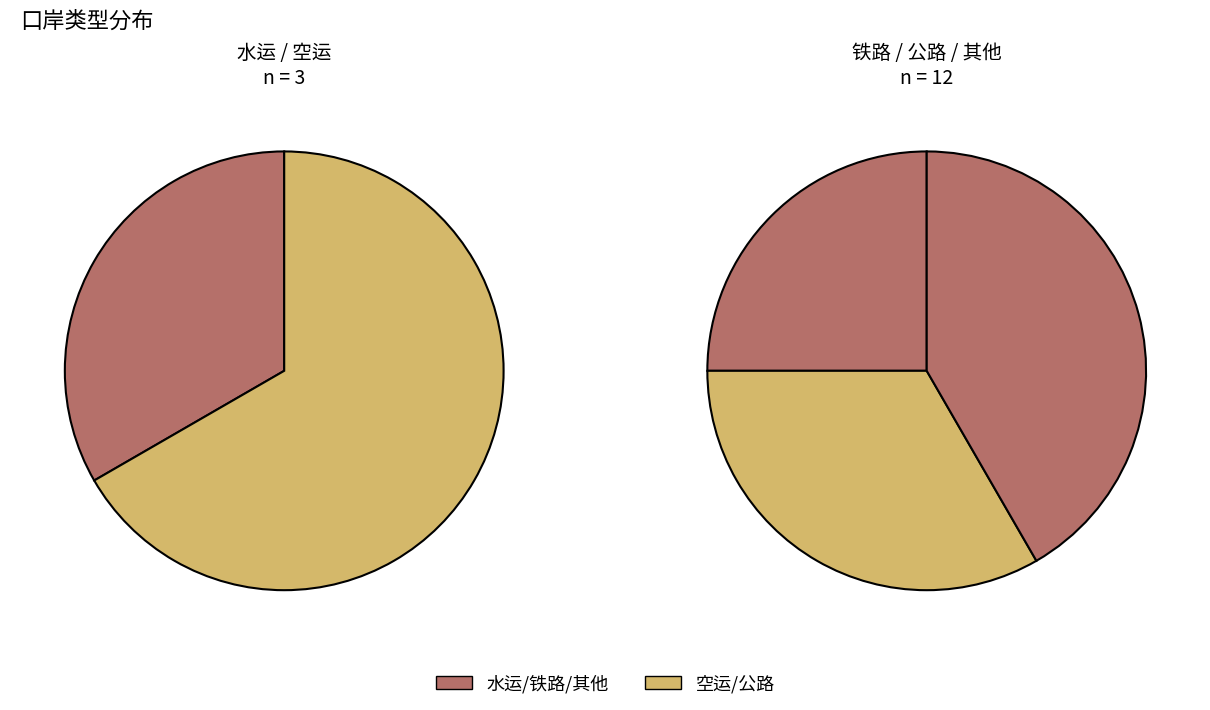

What percentage is NOT represented by 其他?

66.7%